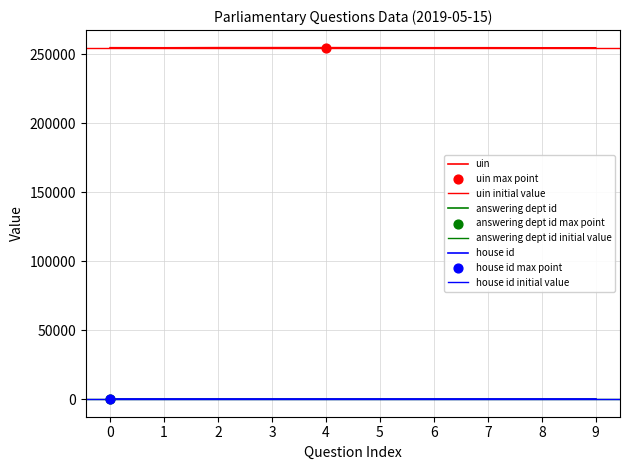

At how many categories does at least one series exceed 52786?

10